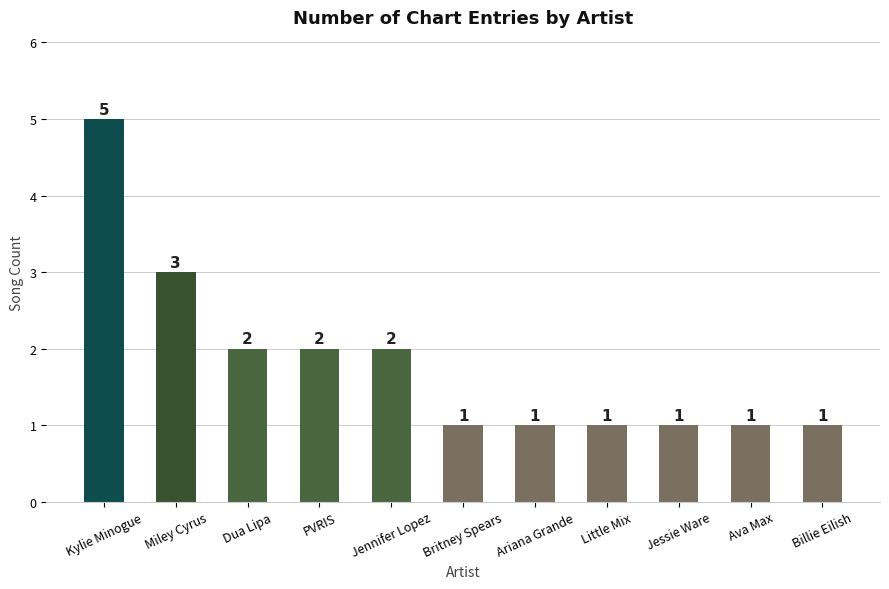

Reading left to right, what are all the values shown in this chart?

Kylie Minogue=5	Miley Cyrus=3	Dua Lipa=2	PVRIS=2	Jennifer Lopez=2	Britney Spears=1	Ariana Grande=1	Little Mix=1	Jessie Ware=1	Ava Max=1	Billie Eilish=1